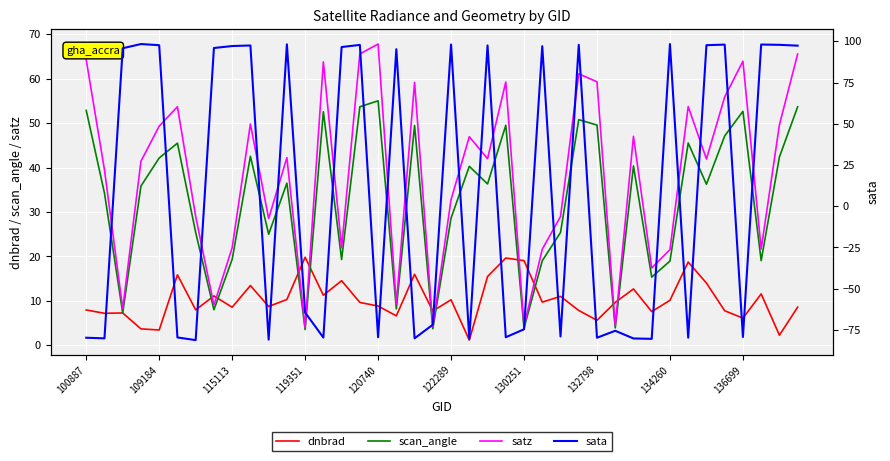

How many intersections are there between sata and satz?

23